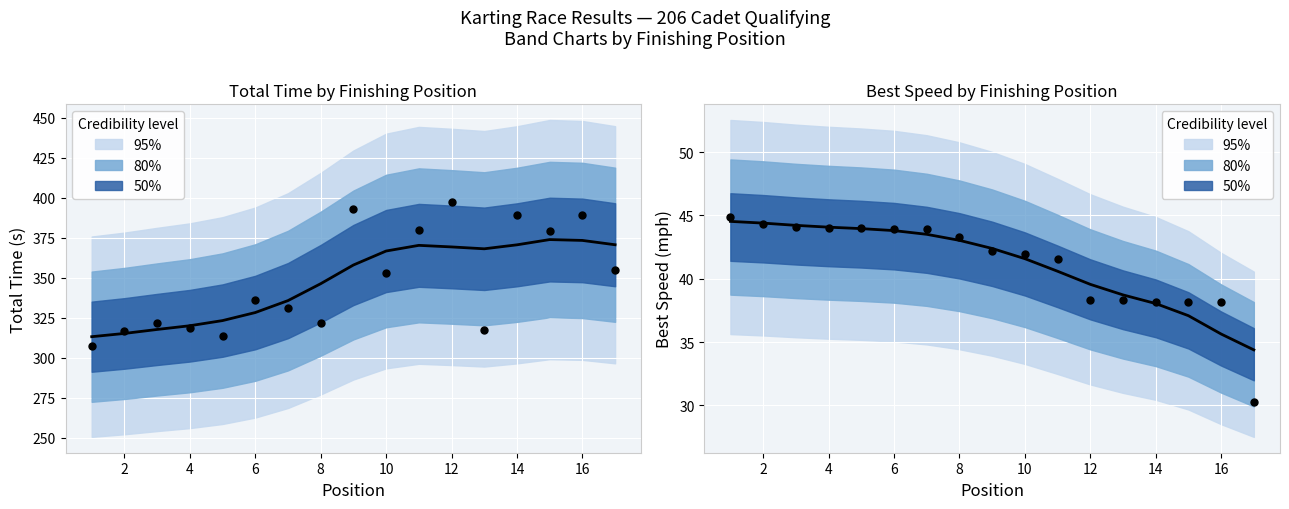

At which category is the sum across all series the highest?

12